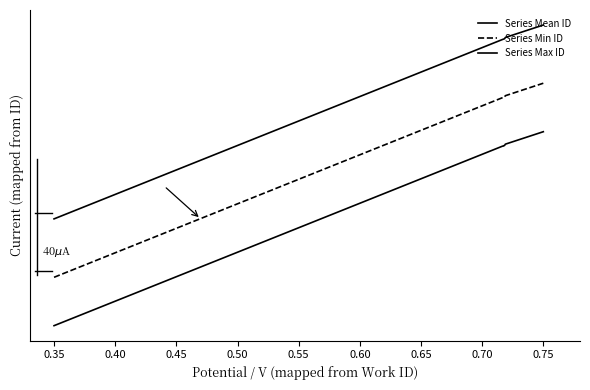

Rank the series by their maximum value, from highest to lowest.

Series Max ID, Series Min ID, Series Mean ID